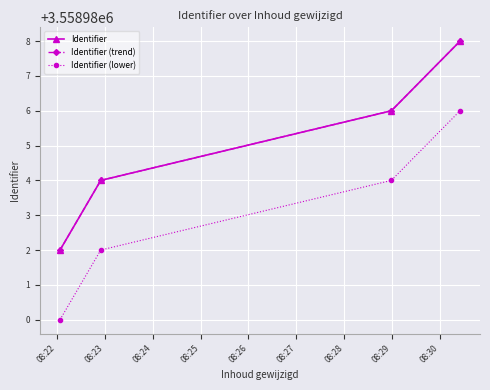

How many Identifier values are between 3558984 and 3558988?

3